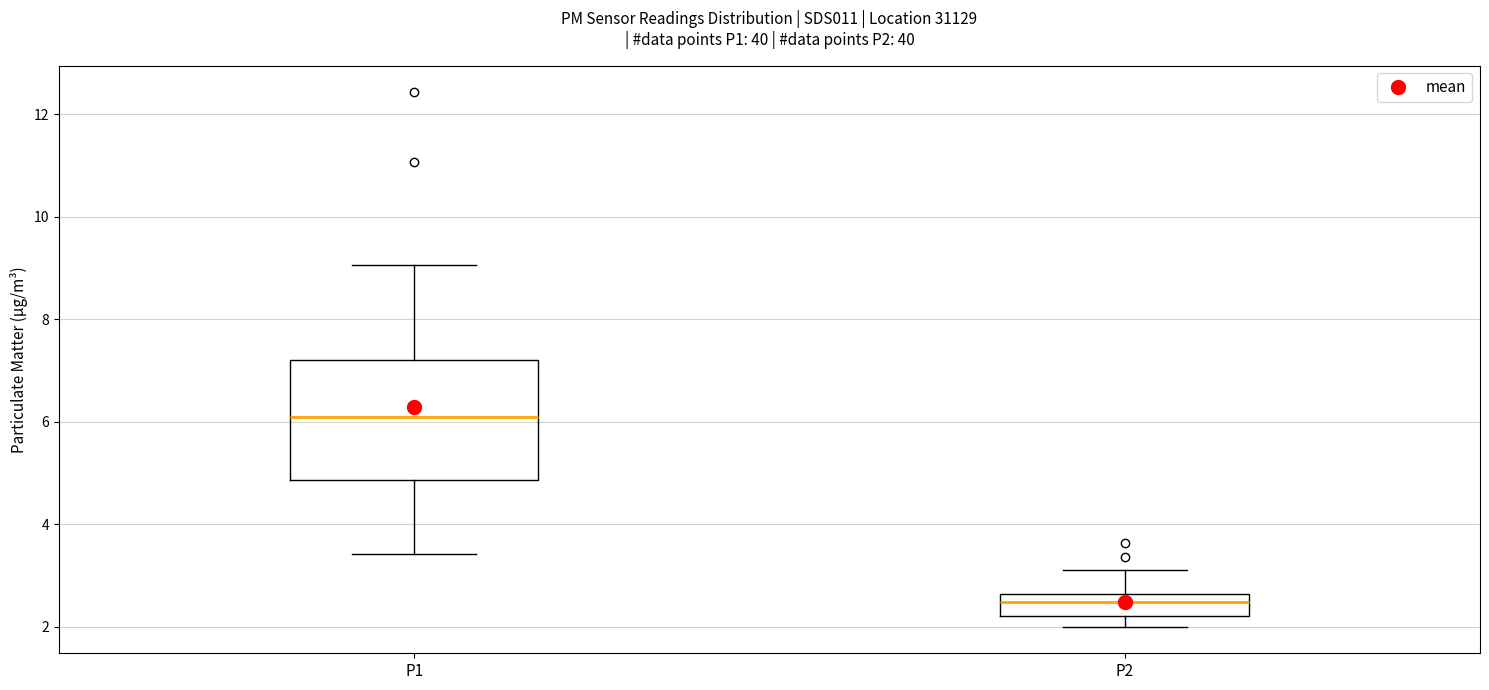

Reading left to right, transcribe this box plot: for each box, give where its median line is, the range the box spans, and where its two whiskers end, as read against the y-axis. The values are not printed on the chart, so give them approximately, as read against the axis.

P1: median 6.2, box 4.8 to 7.2, whiskers 3.4 to 9.0
P2: median 2.4, box 2.2 to 2.6, whiskers 2.0 to 3.2